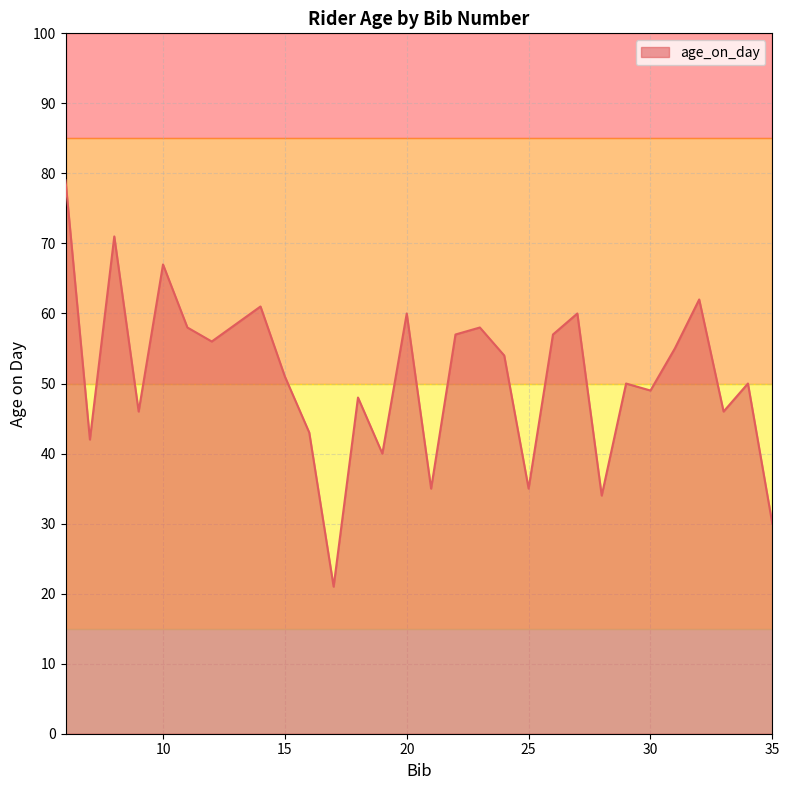

What is the difference between the maximum and minimum values?

58